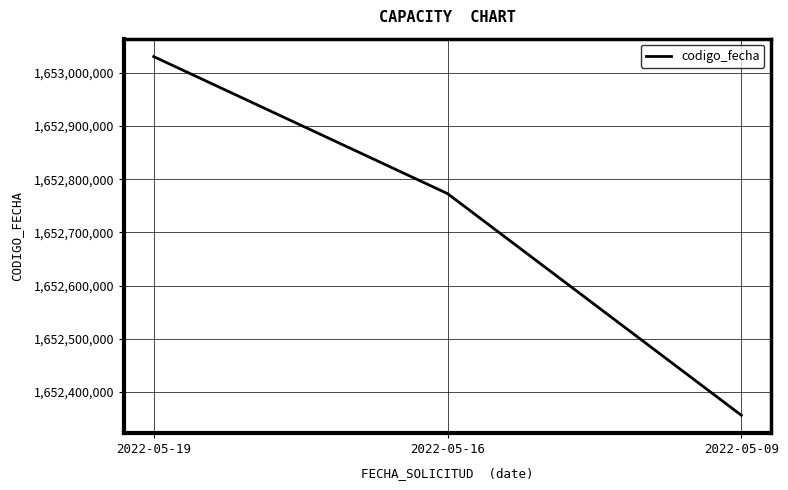

True or false: the data shows 1653030414 at 2022-05-19.

True